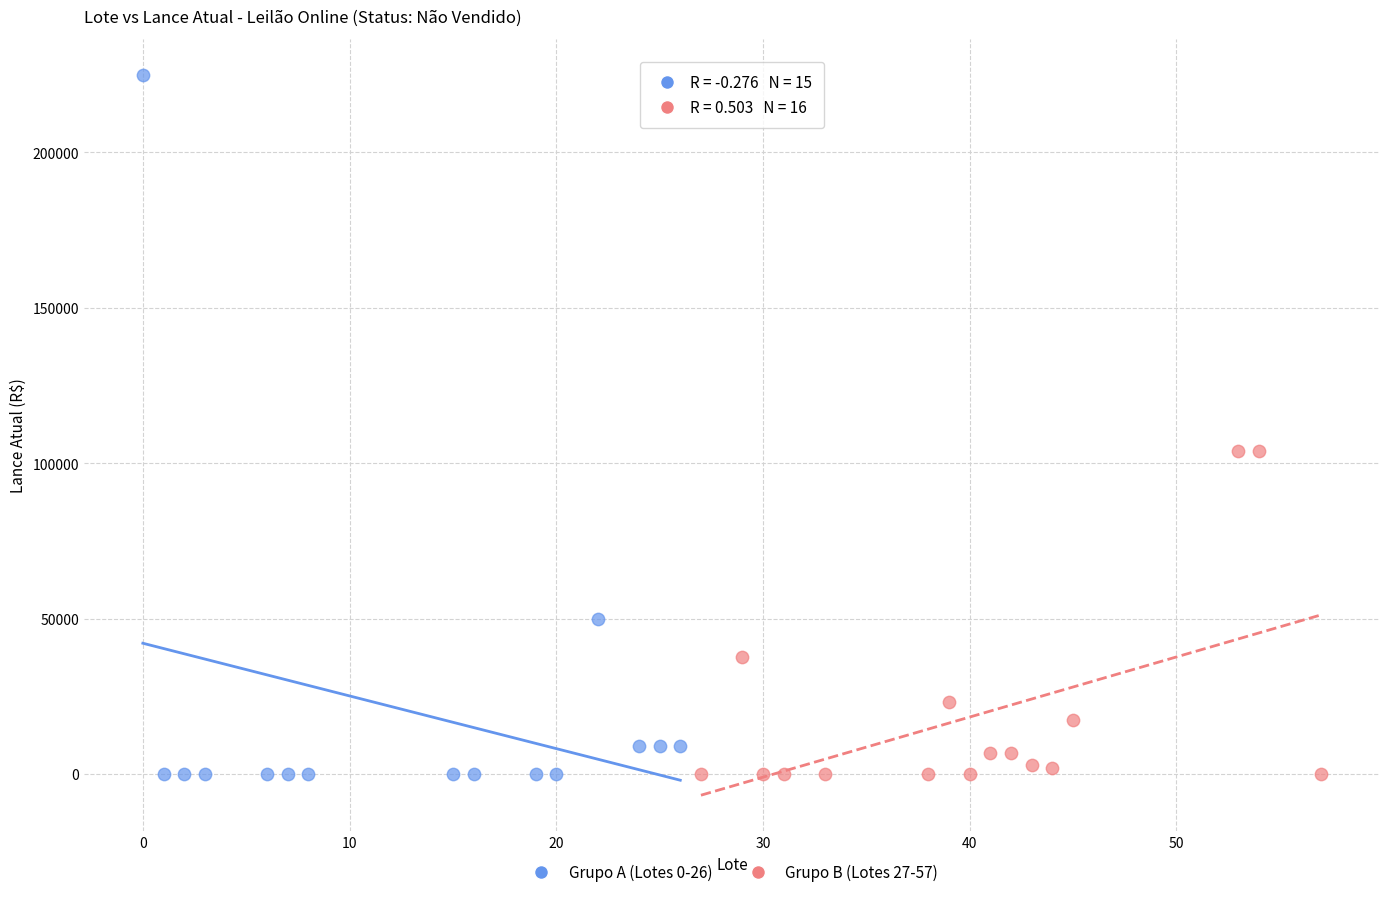

Which series reaches the maximum Y coordinate?

Grupo A (Lotes 0-26)